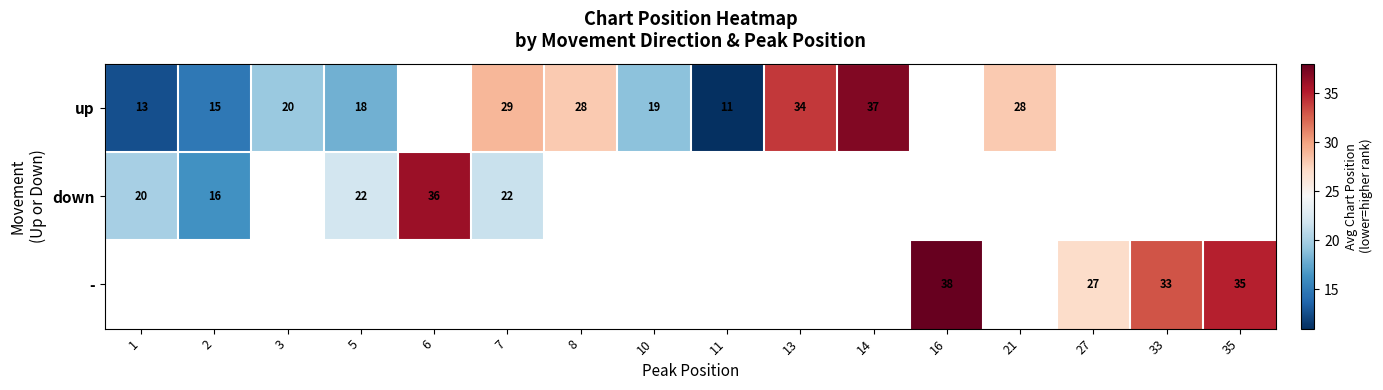

Which has a higher value, 21 or 8?

21